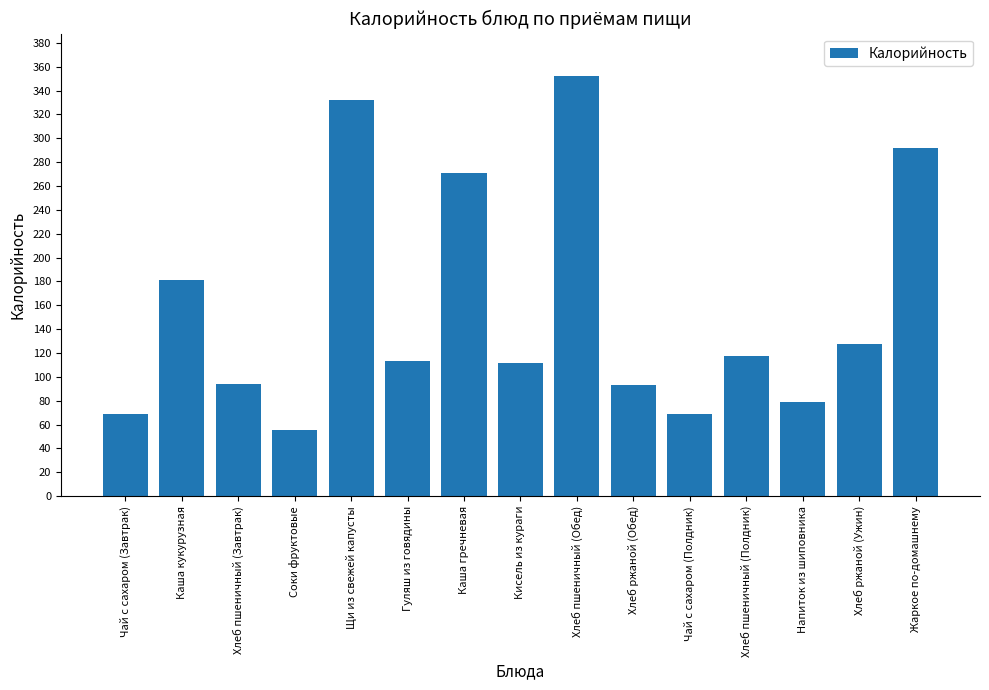

How many values are below 113?

7